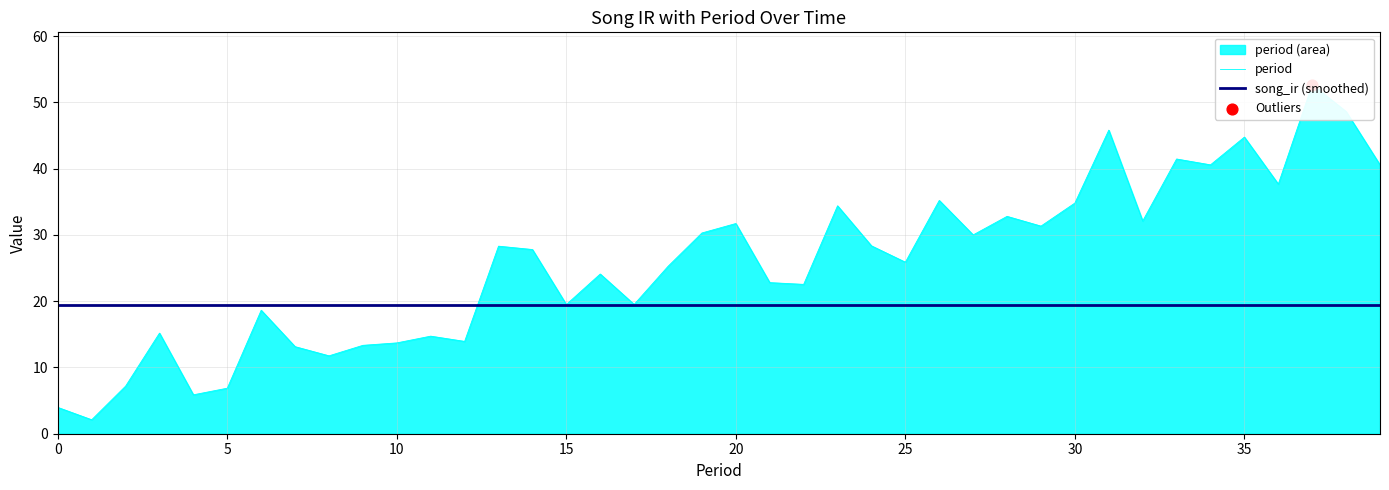

Is the value of period at 20 greater than the value of song_ir (smoothed) at 0?

No